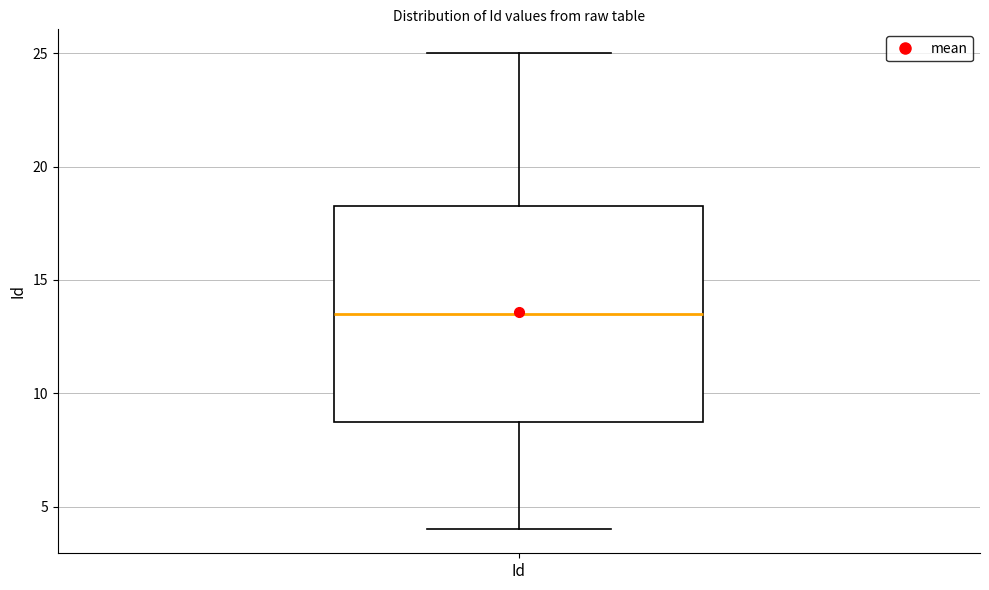

Transcribe this box plot: give where the median line is, the range the box spans, and where the two whiskers end, as read against the y-axis. The values are not printed on the chart, so give them approximately, as read against the axis.

median 13.5, box 9.0 to 18.5, whiskers 4.0 to 25.0